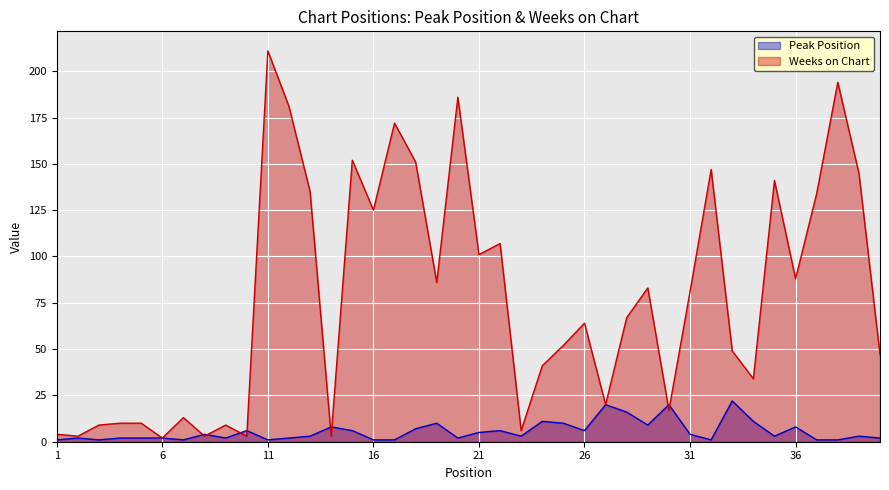

The value of Peak Position at 2 is 2. True or false?

True